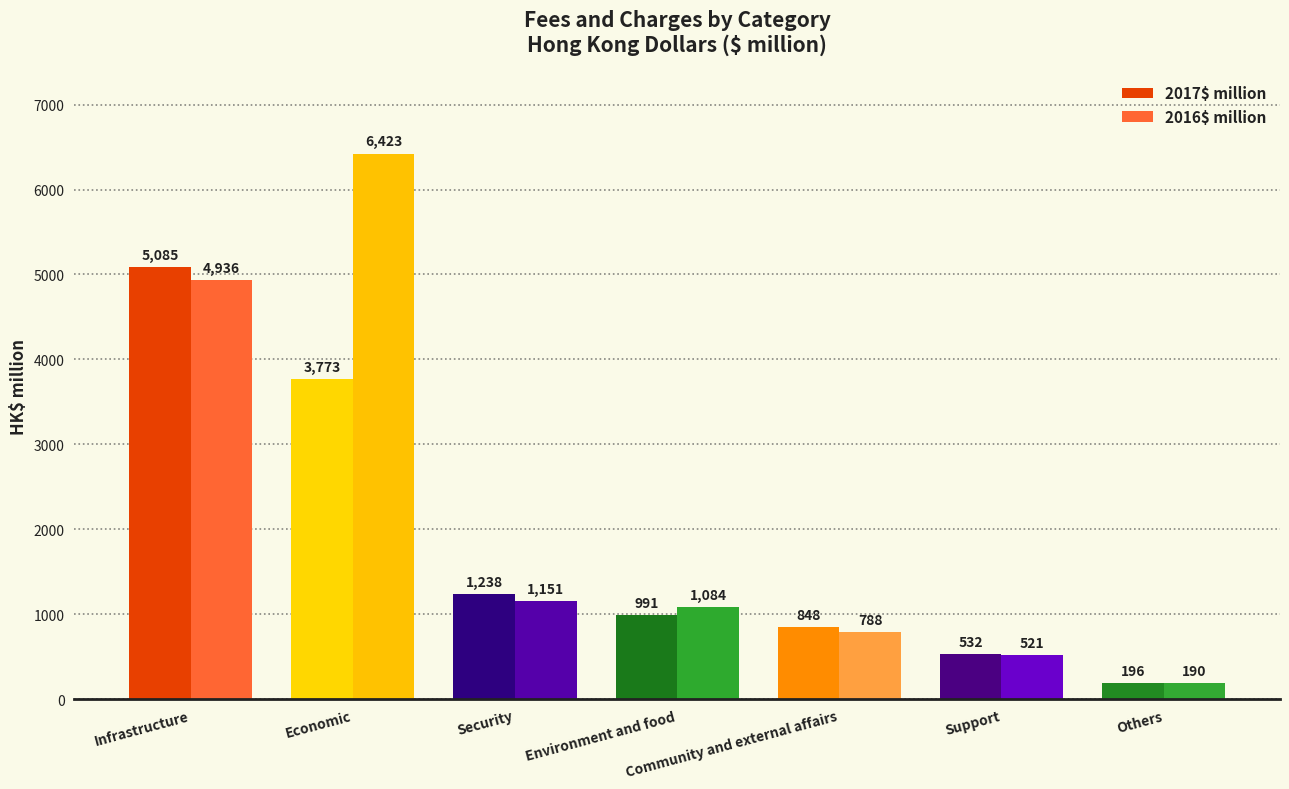

Rank the series by their average value, from highest to lowest.

2016$ million, 2017$ million